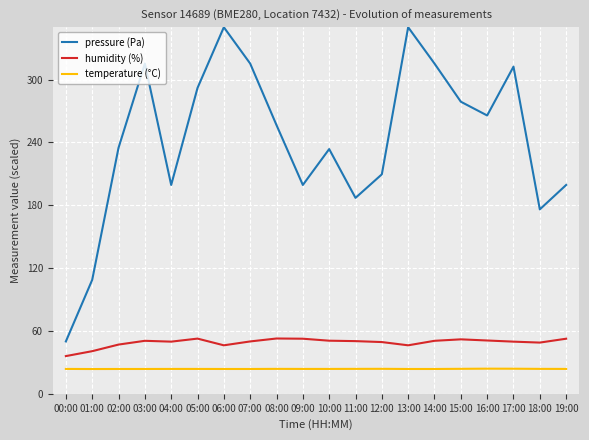

What is the spread (max minus min) of values at 11:00?

163.3